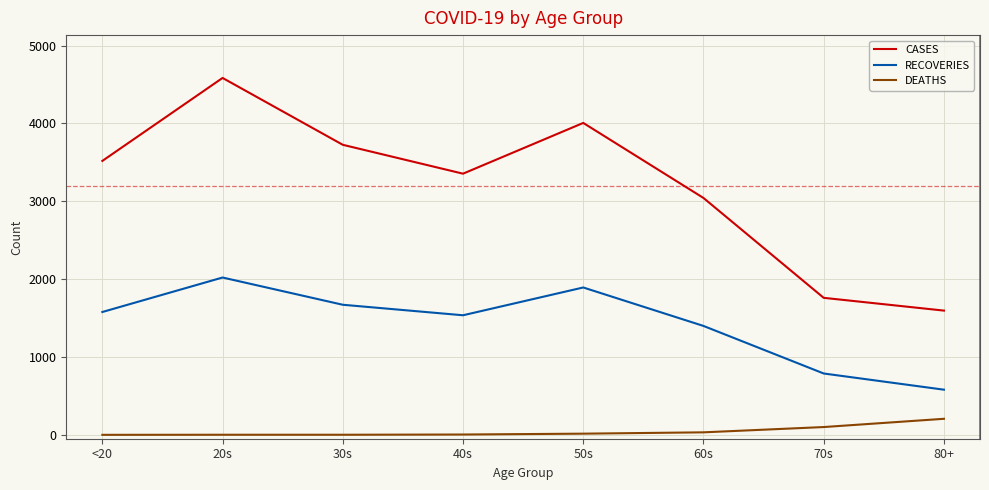

Rank the series by their maximum value, from lowest to highest.

DEATHS, RECOVERIES, CASES